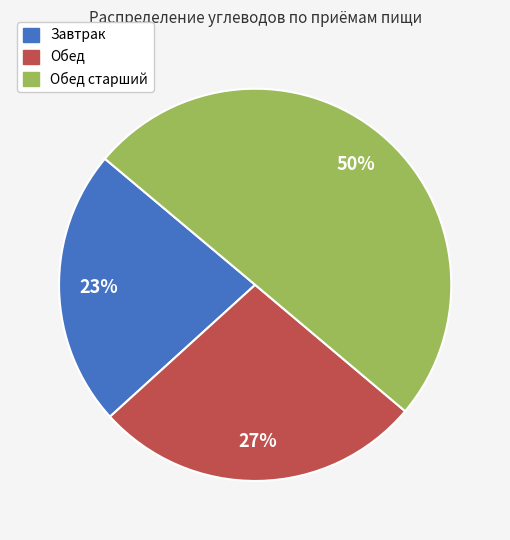

To the nearest percent, what is the average slice percentage?

33%